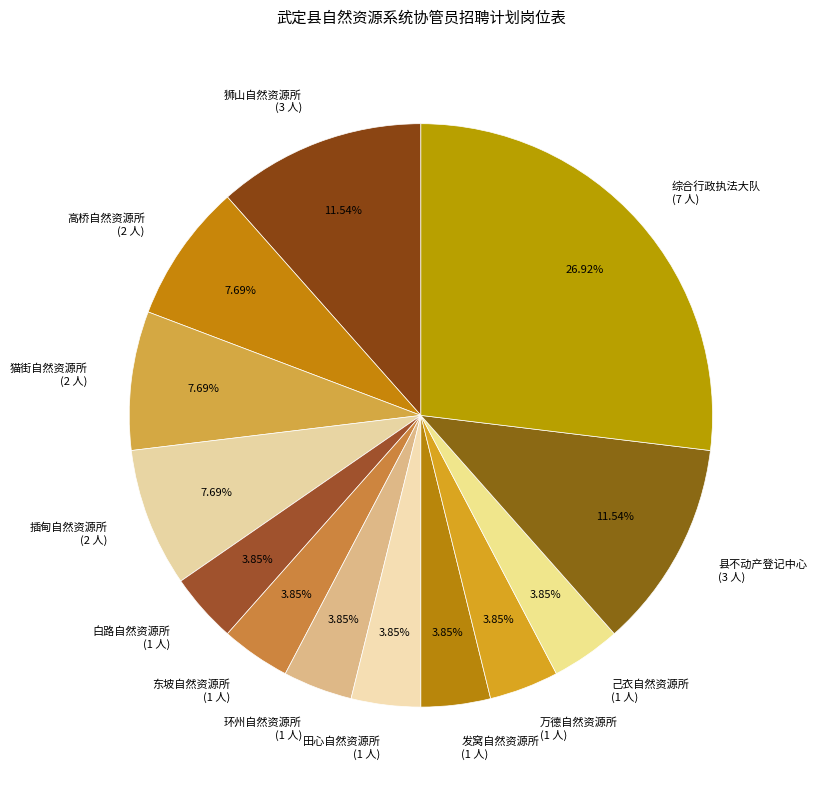

How many segments does this pie chart have?

13